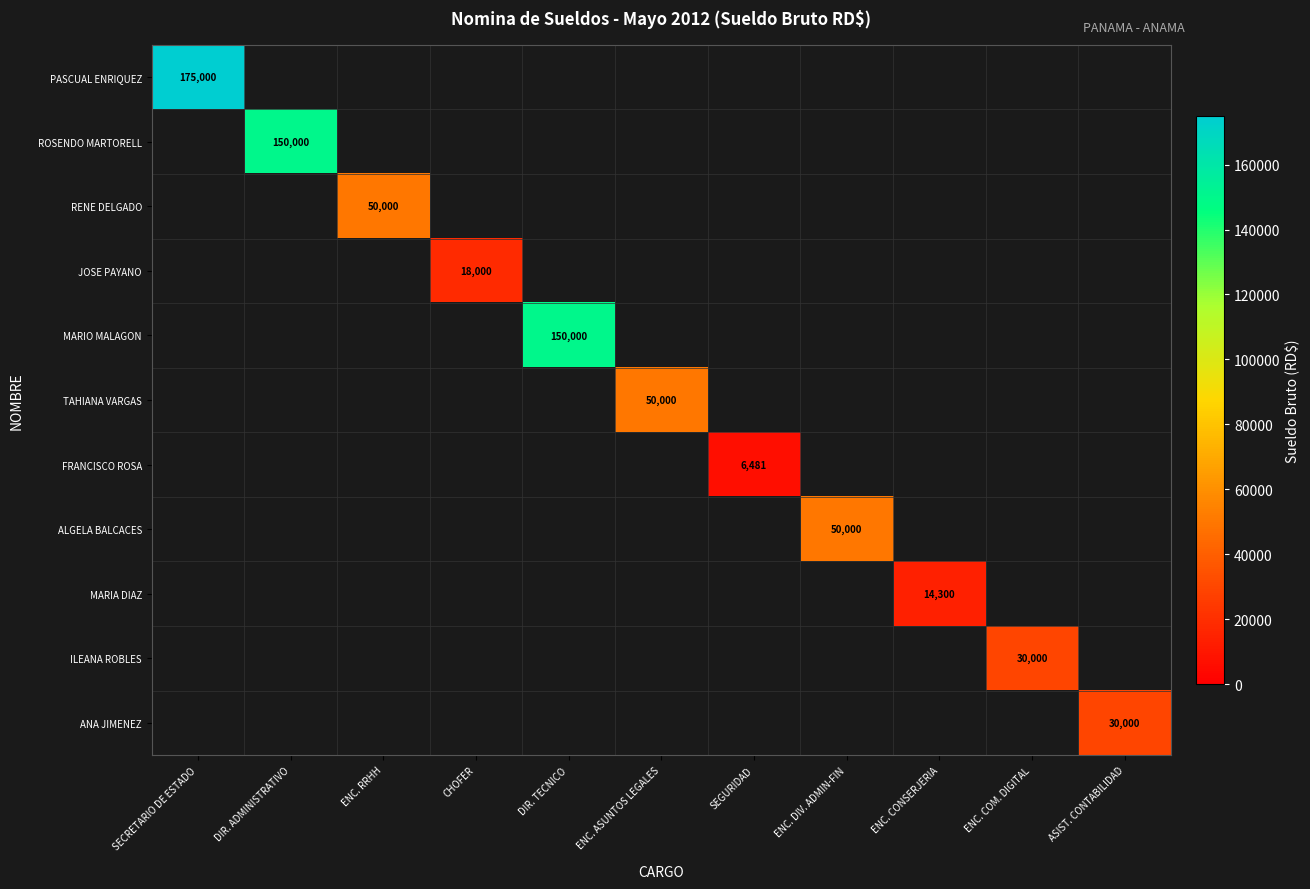

True or false: MARIA DIAZ has a value of 25023 at ENC. CONSERJERIA.

False